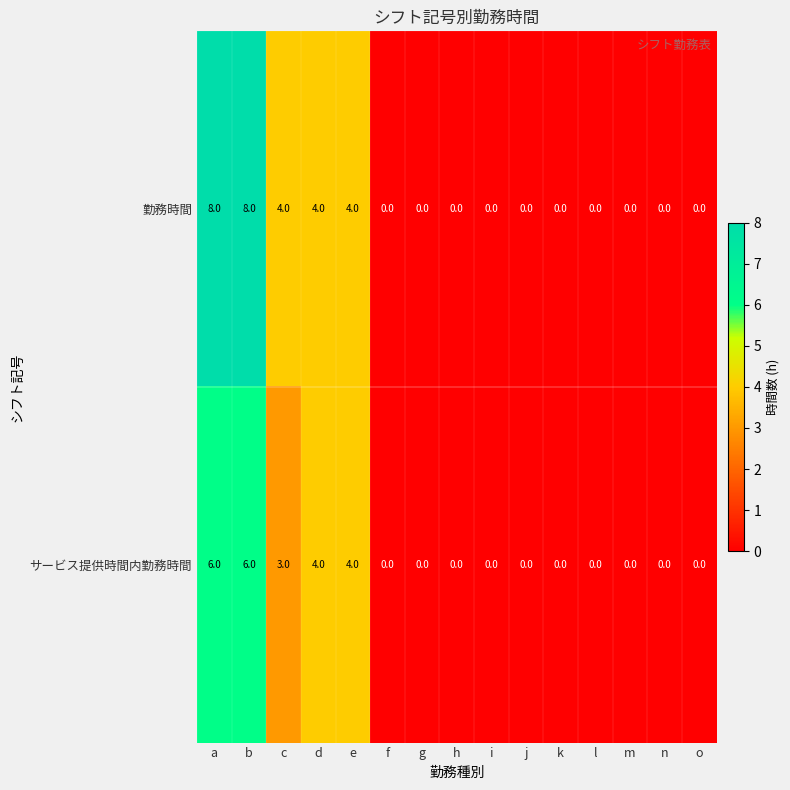

The 勤務時間 series shows -4 at m. True or false?

False